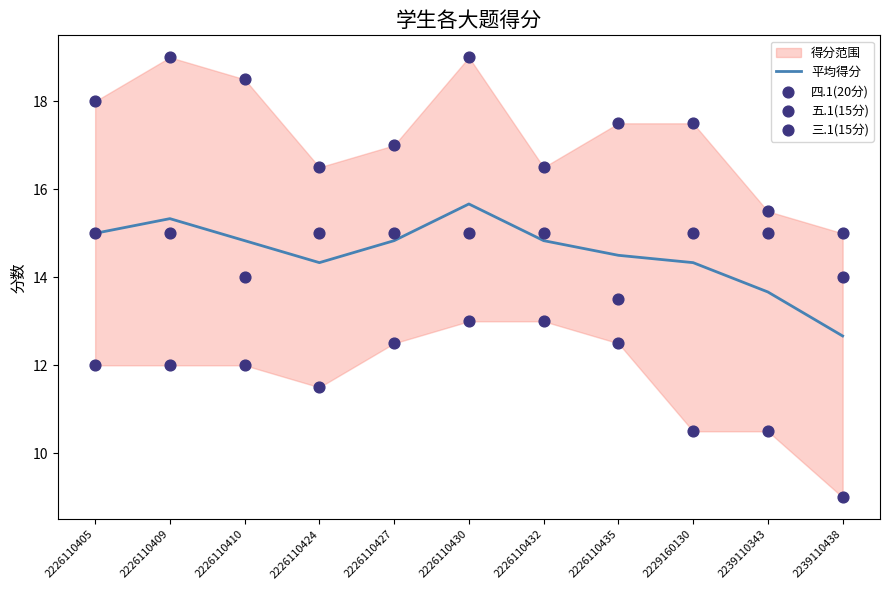

Which series contains the lowest Y value?

五.1(15分)